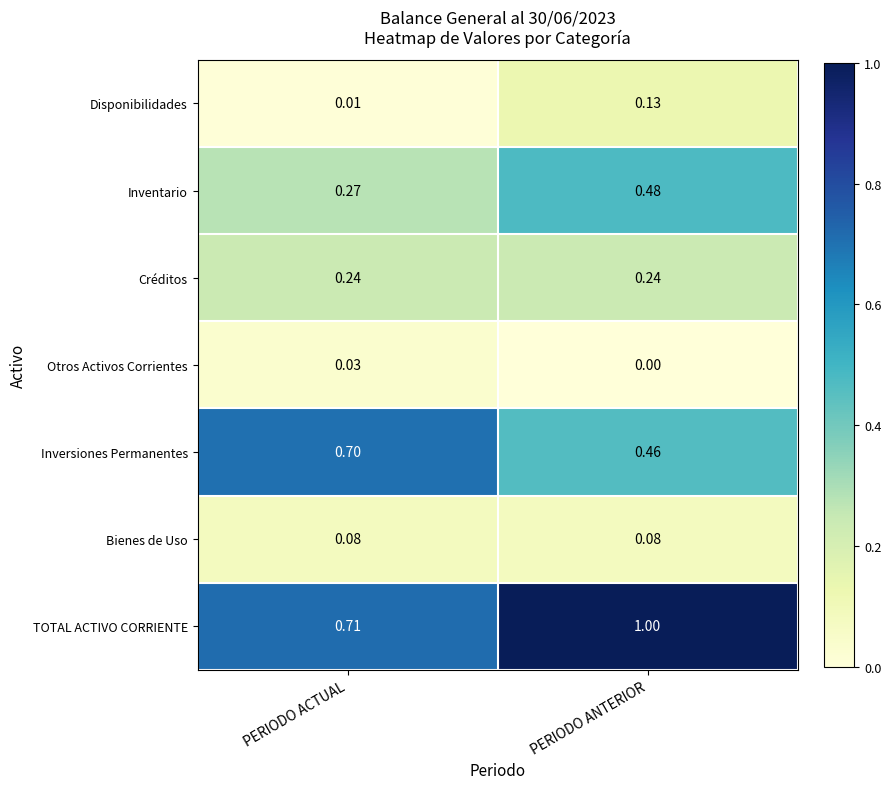

At which category is the sum across all series the highest?

PERIODO ANTERIOR